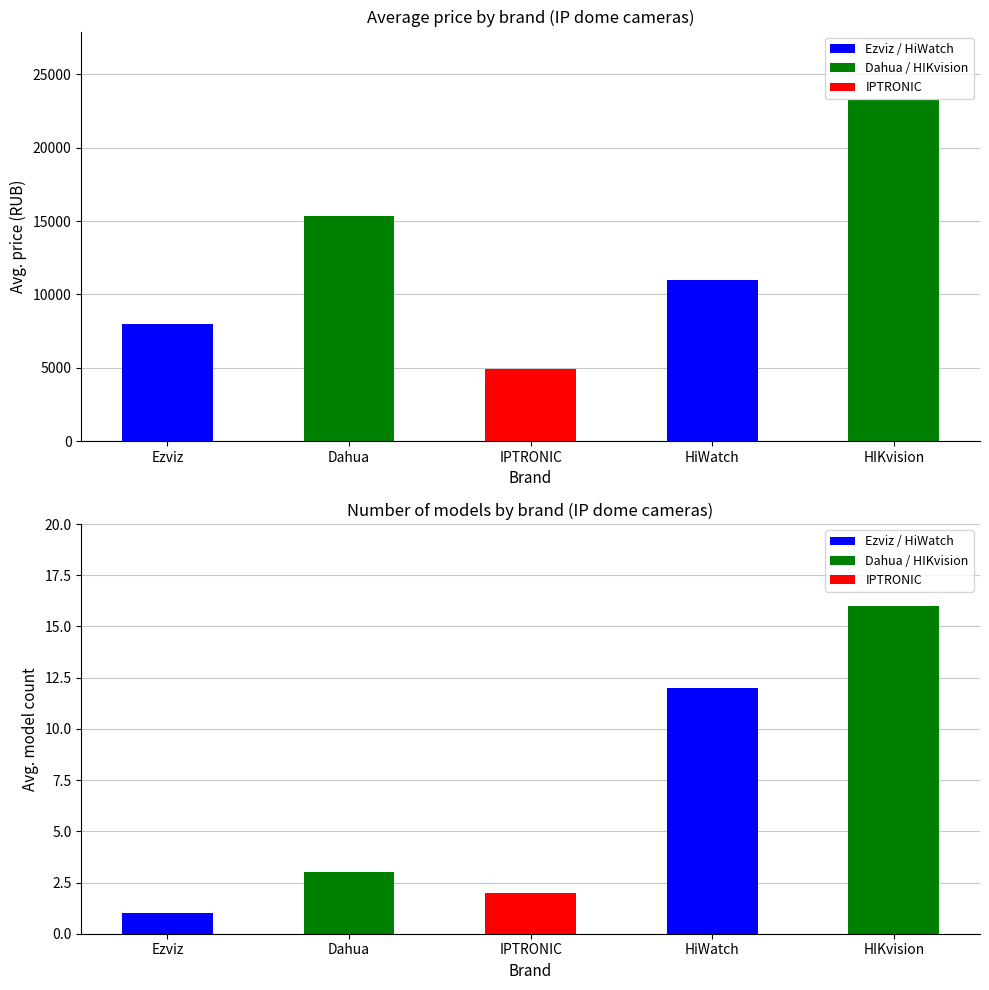

Read the Avg Price (RUB) value at HiWatch, to the nearest 50.

11000